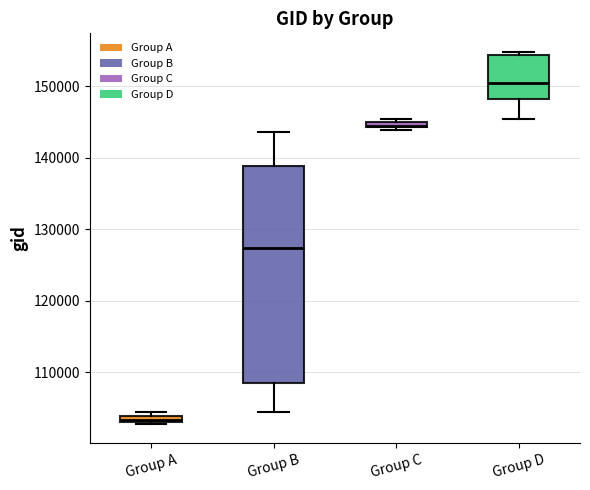

Which box has the lowest median line?

Group A